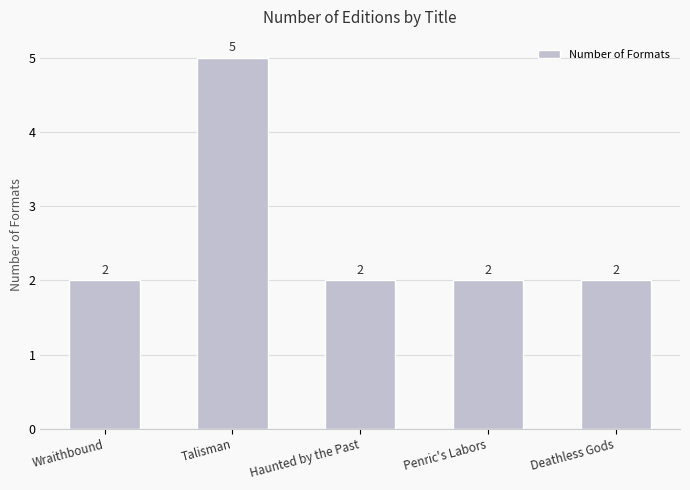

Which category has the highest value across all series?

Talisman